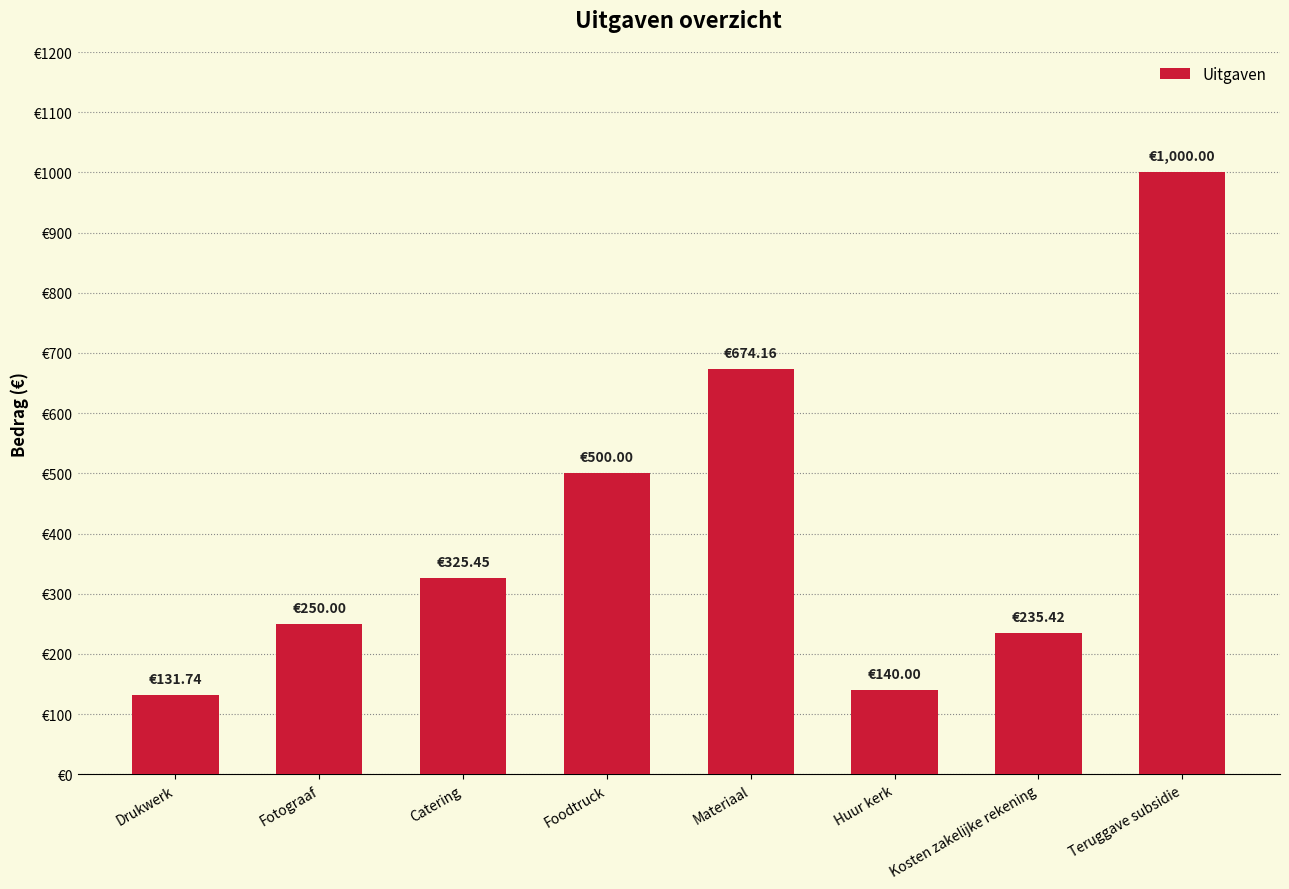

List the labels in order of value, smallest first.

Drukwerk, Huur kerk, Kosten zakelijke rekening, Fotograaf, Catering, Foodtruck, Materiaal, Teruggave subsidie